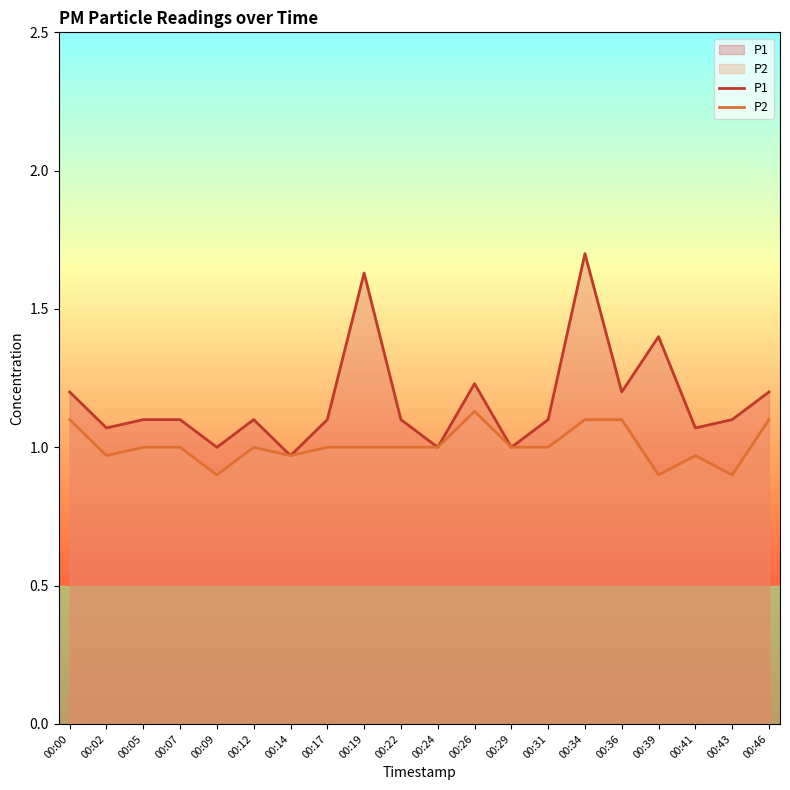

List the series in order of their peak value, highest first.

P1, P2